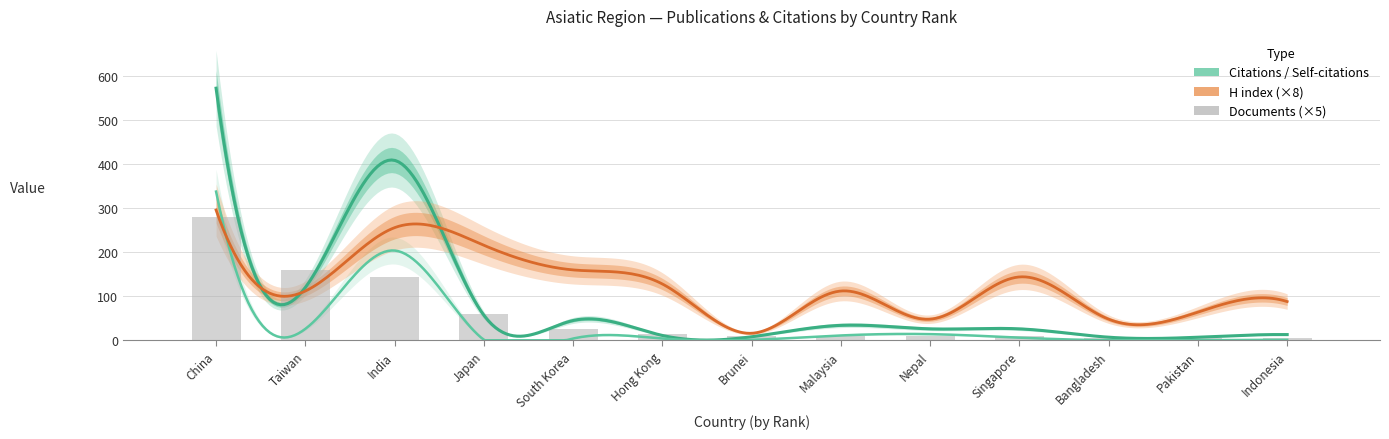

What is the difference between the Self-citations values at 11 and 3?

204